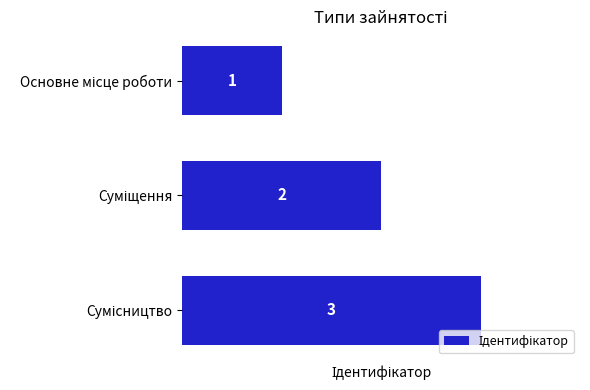

What is the difference between the maximum and minimum values?

2